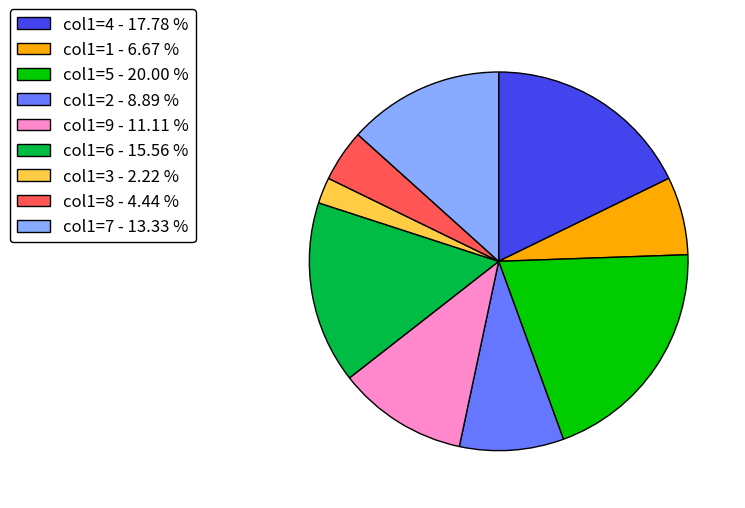

Do col1=8 - 4.44 % and col1=5 - 20.00 % together represent more than half of the pie?

No